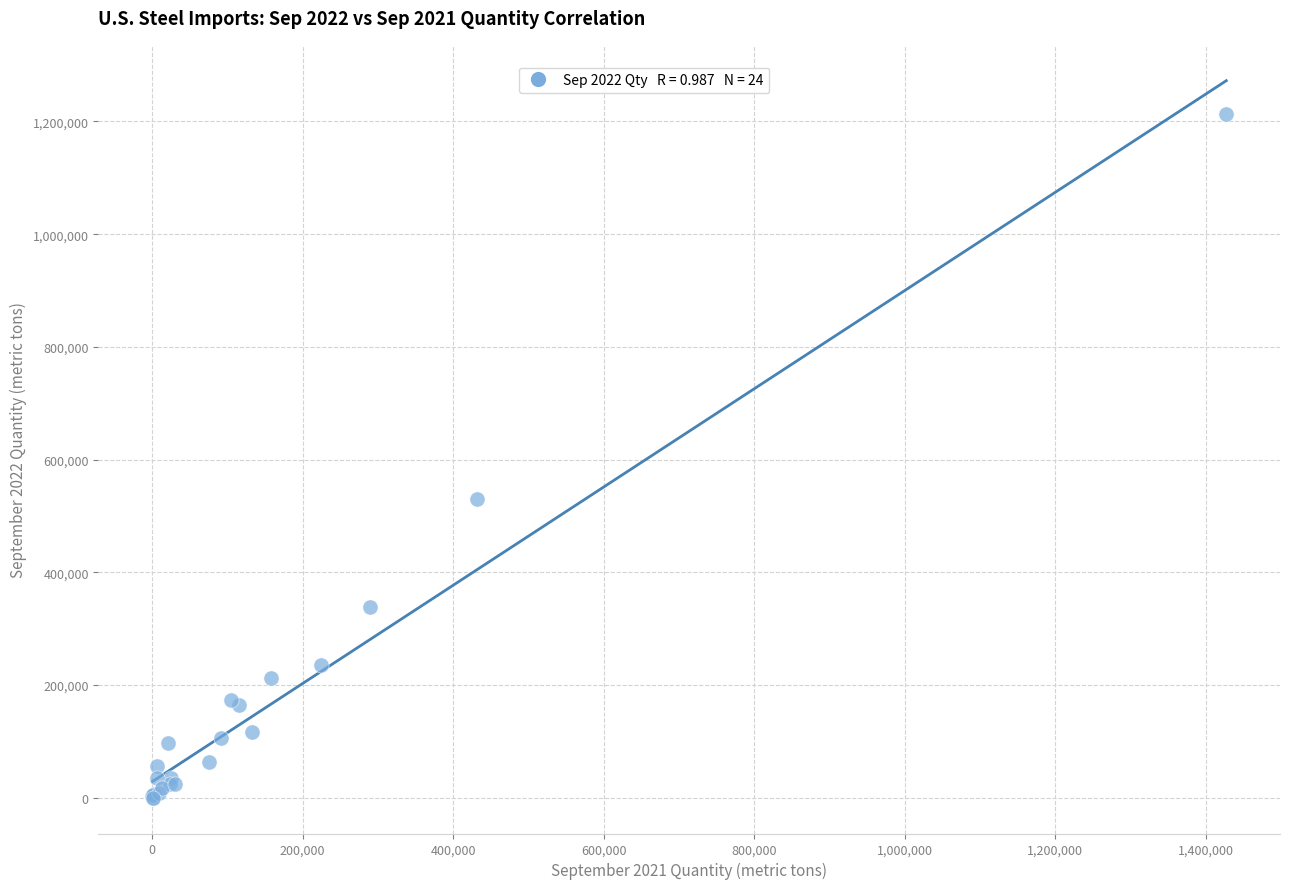

What Y value in the scatter plot is closest to 607127?

530507